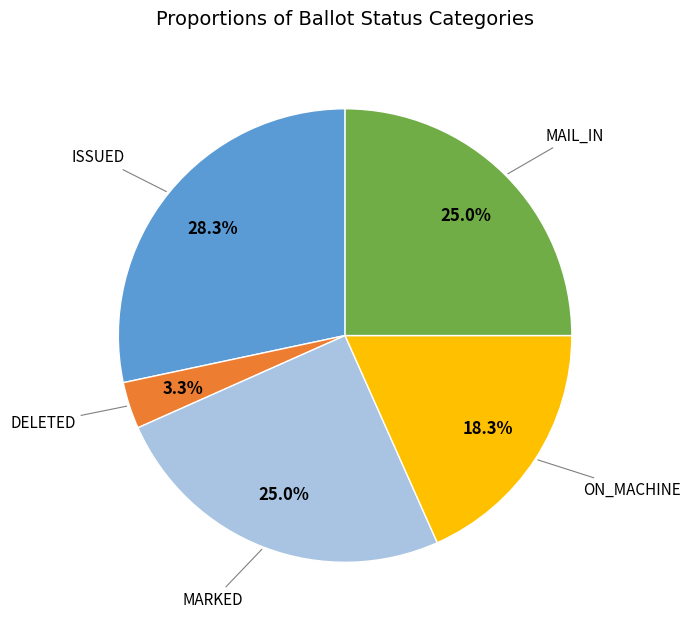

How many segments does this pie chart have?

5